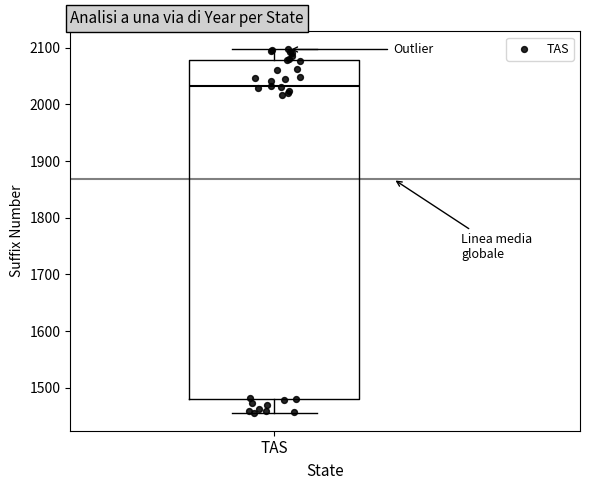

Where does the lower whisker of the box for TAS end on the y-axis? The values are not printed on the chart, so give them approximately, as read against the axis.

1460